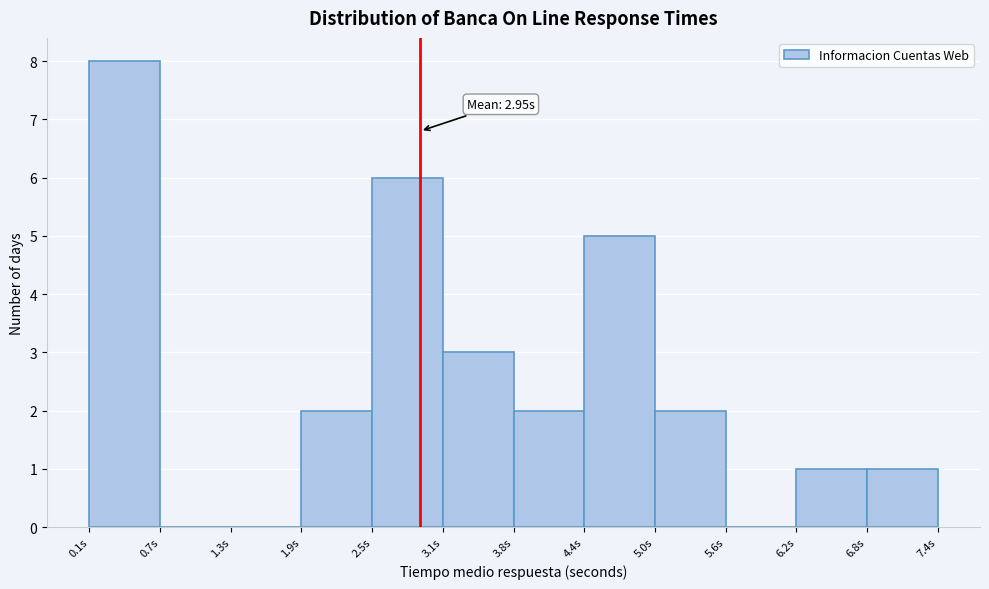

Over which range of the x-axis is the bar tallest?

0.1 to 0.7